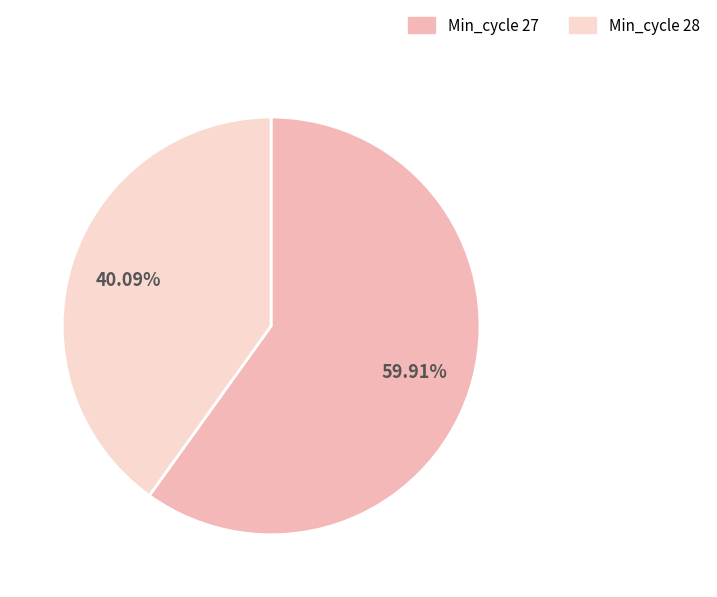

What is the majority slice?

Min_cycle 27